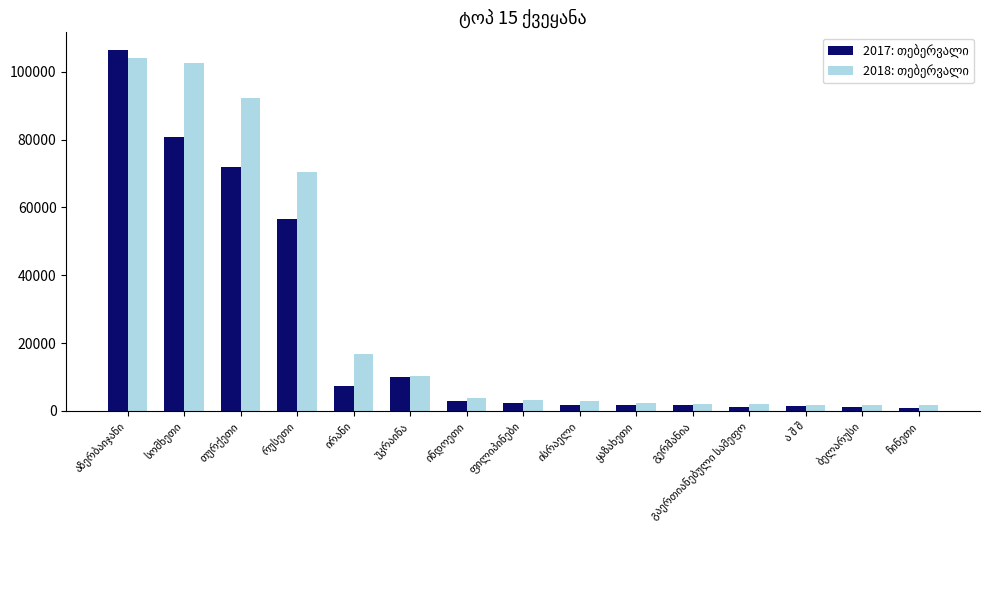

What is the greatest value displayed?

106364